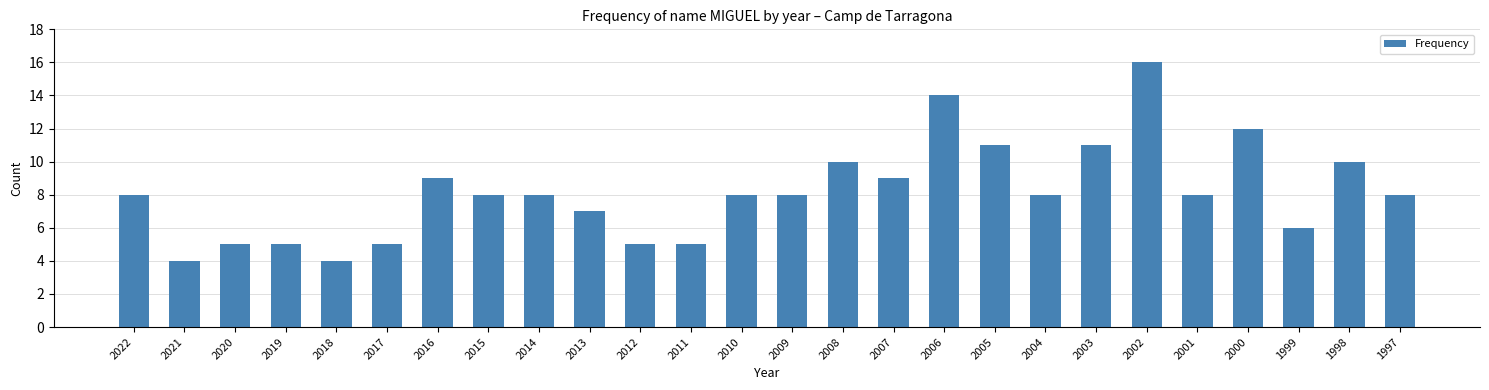

The value at 2007 is 15. True or false?

False